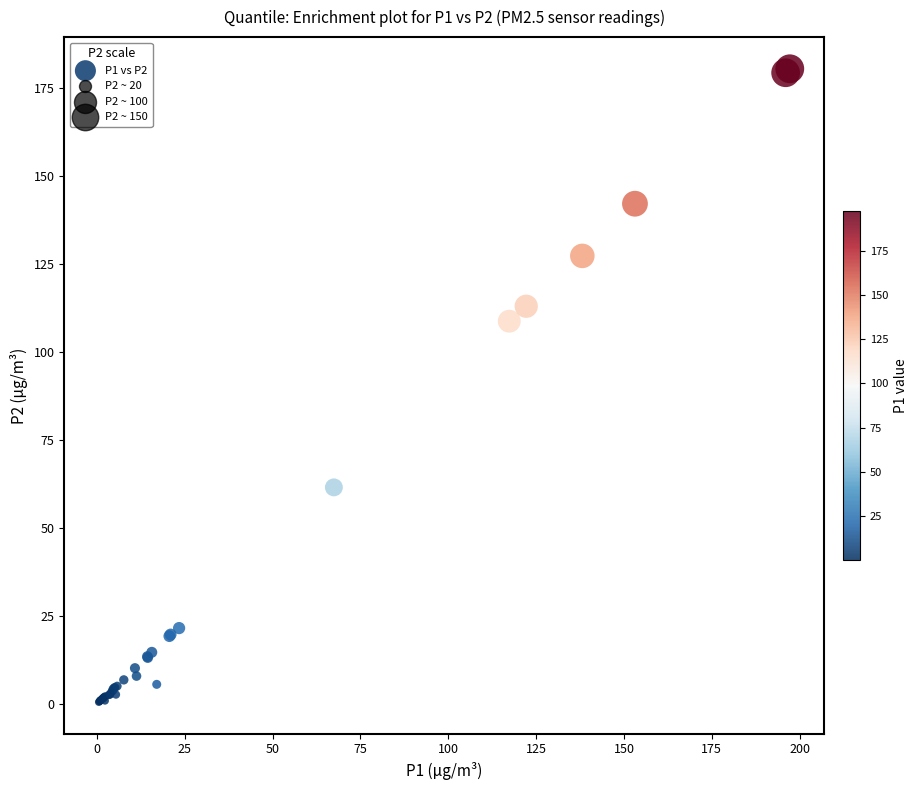

What Y value in the scatter plot is closest to 90?

108.7